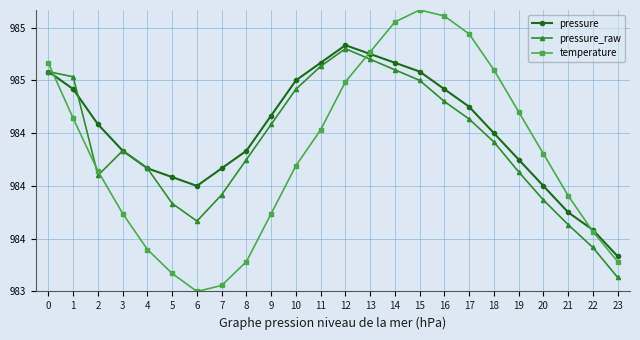

Reading left to right, list all the values displayed in this chart.

pressure: 98465.0	98455.0	98435.0	98420.0	98410.0	98405.0	98400.0	98410.0	98420.0	98440.0	98460.0	98470.0	98480.0	98475.0	98470.0	98465.0	98455.0	98445.0	98430.0	98415.0	98400.0	98385.0	98375.0	98360.0
pressure_raw: 98464.9	98462.0	98406.0	98420.0	98410.0	98390.0	98380.0	98395.0	98415.0	98435.0	98455.0	98468.0	98478.0	98472.0	98466.0	98460.0	98448.0	98438.0	98425.0	98408.0	98392.0	98378.0	98365.0	98348.0
temperature: 98469.7	98438.4	98408.4	98384.3	98363.8	98350.2	98340.0	98343.4	98357.0	98384.3	98411.5	98431.9	98459.1	98476.2	98493.2	98500.0	98496.6	98486.4	98466.0	98442.1	98418.3	98394.5	98374.0	98357.0